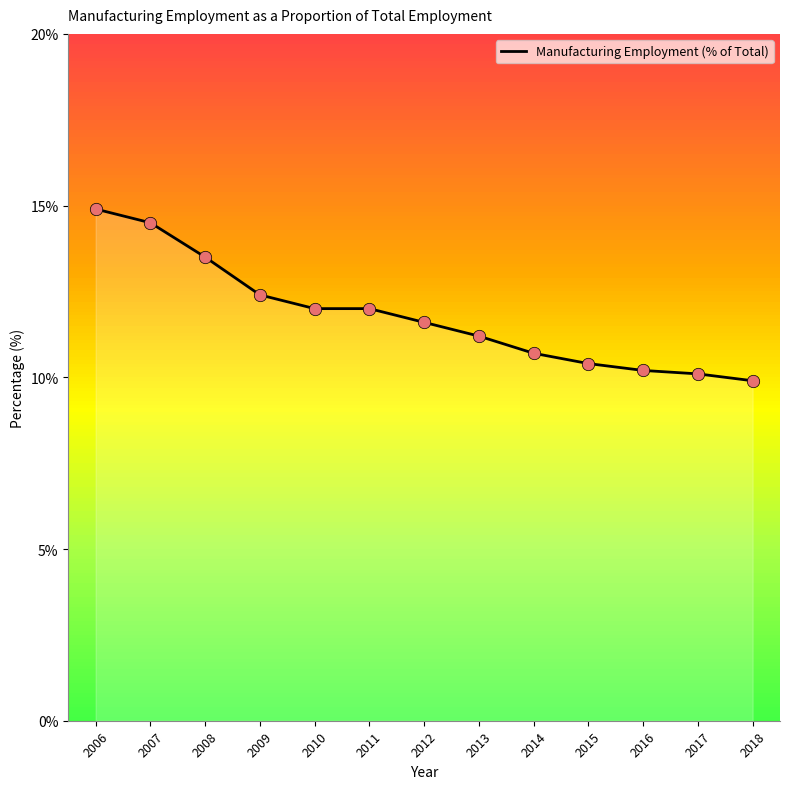

Which has a higher value, 2009 or 2012?

2009